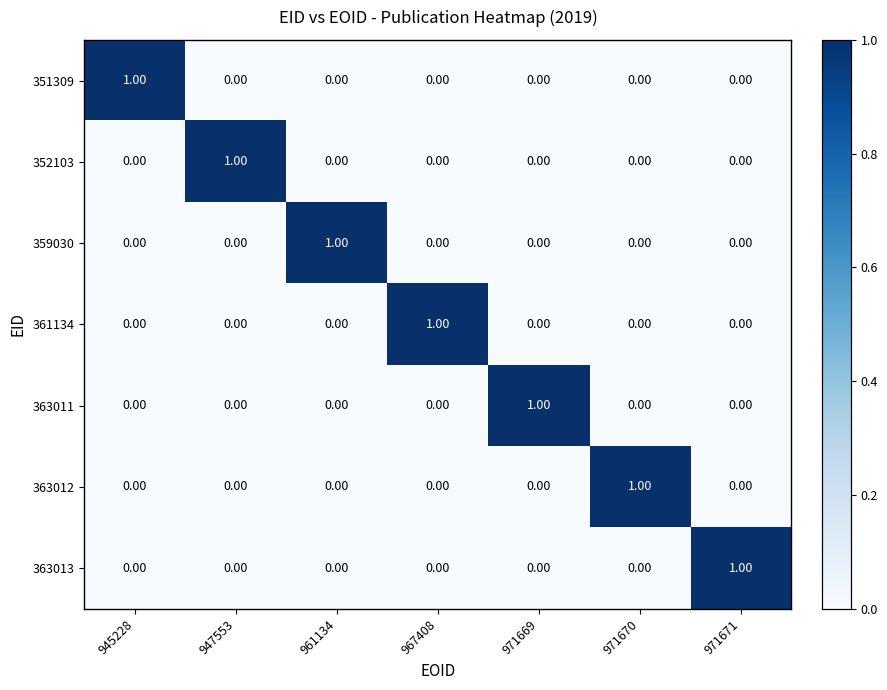

At how many categories does at least one series exceed 0?

7